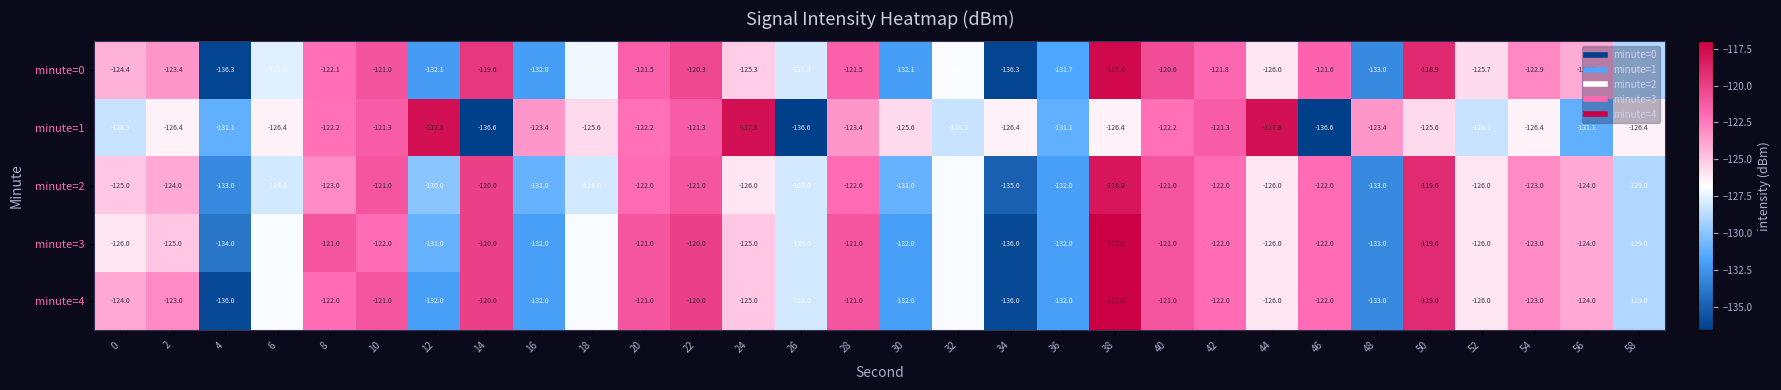

What is the average value of the minute=4 series?

-125.6